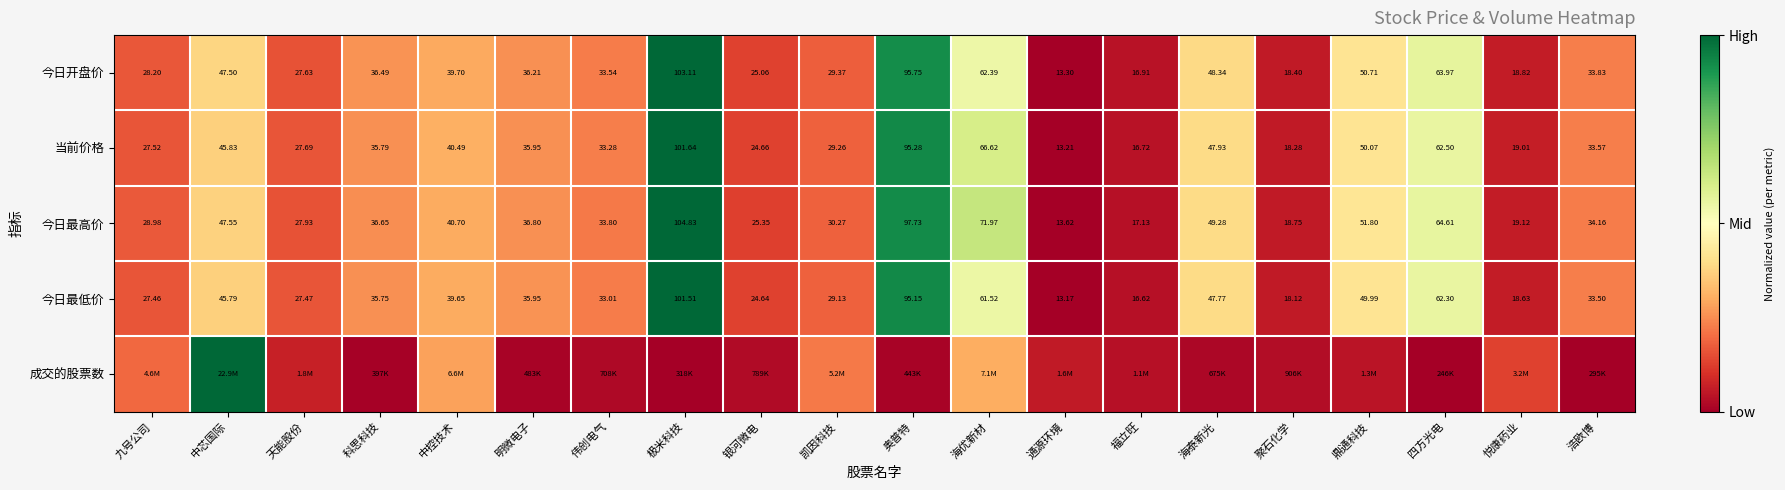

Between 海优新材 and 奥普特, which is larger?

奥普特